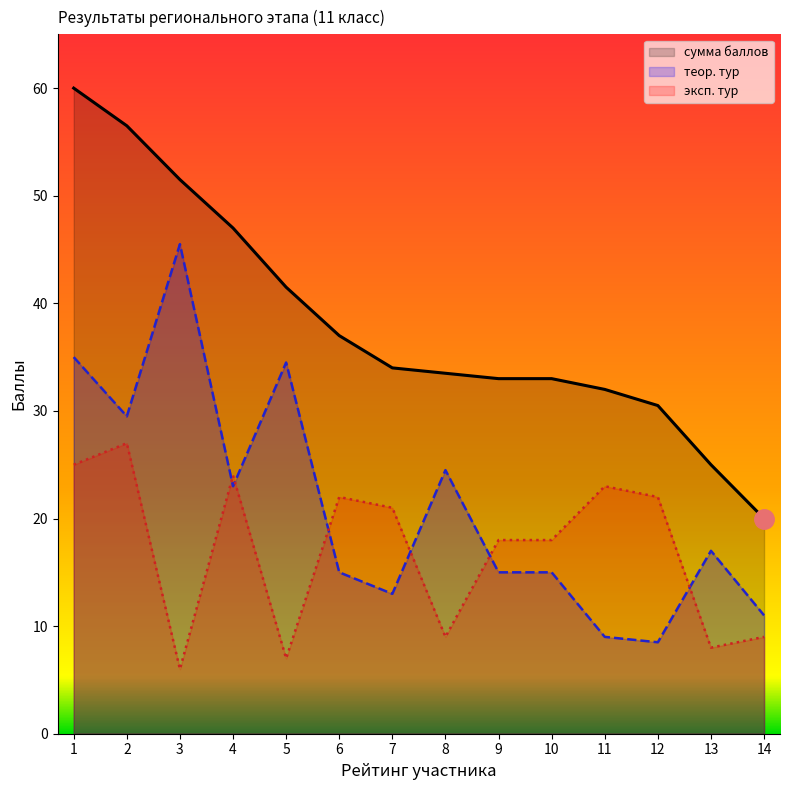

True or false: теор. тур and сумма баллов intersect in this chart.

False